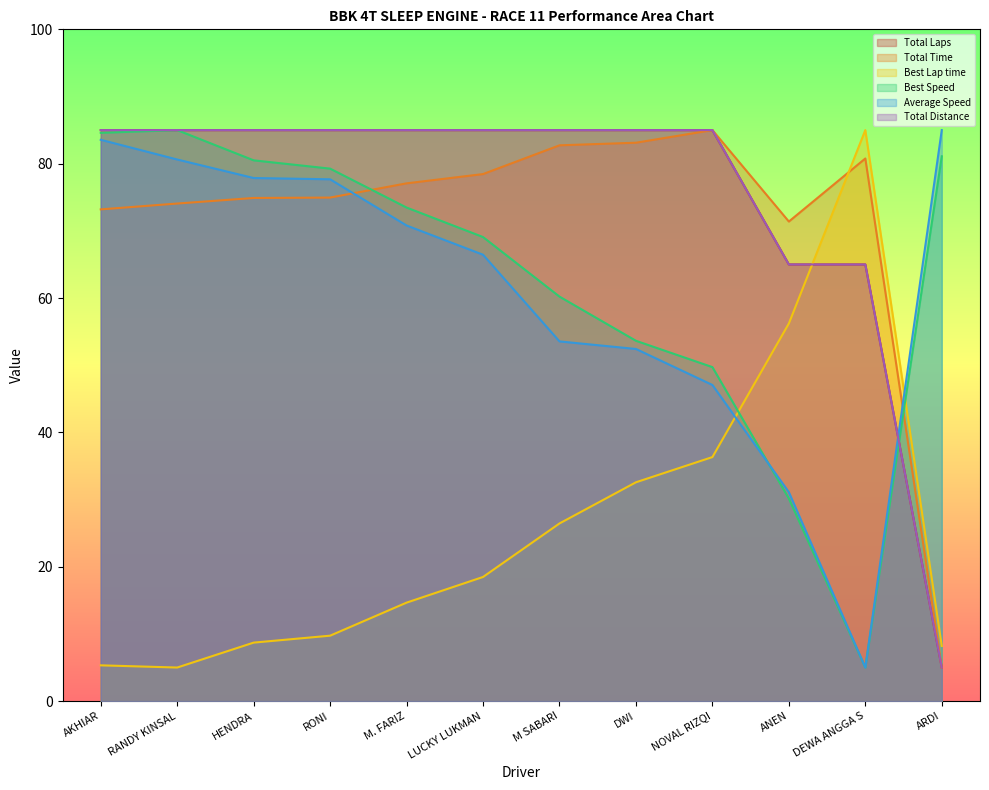

How many data points in Best Speed are less than 73?

6